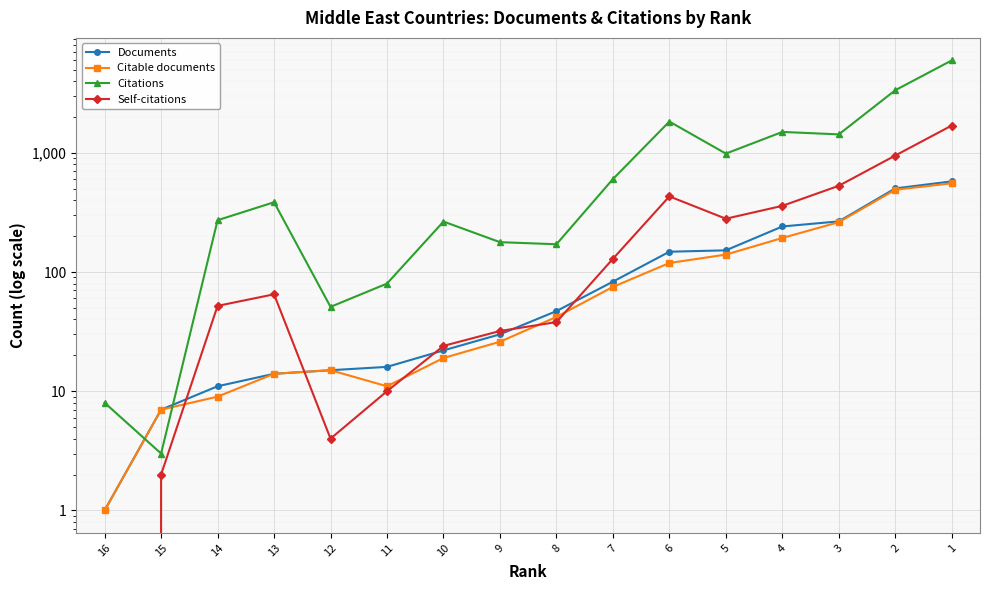

What is the maximum value shown in the chart?

5963